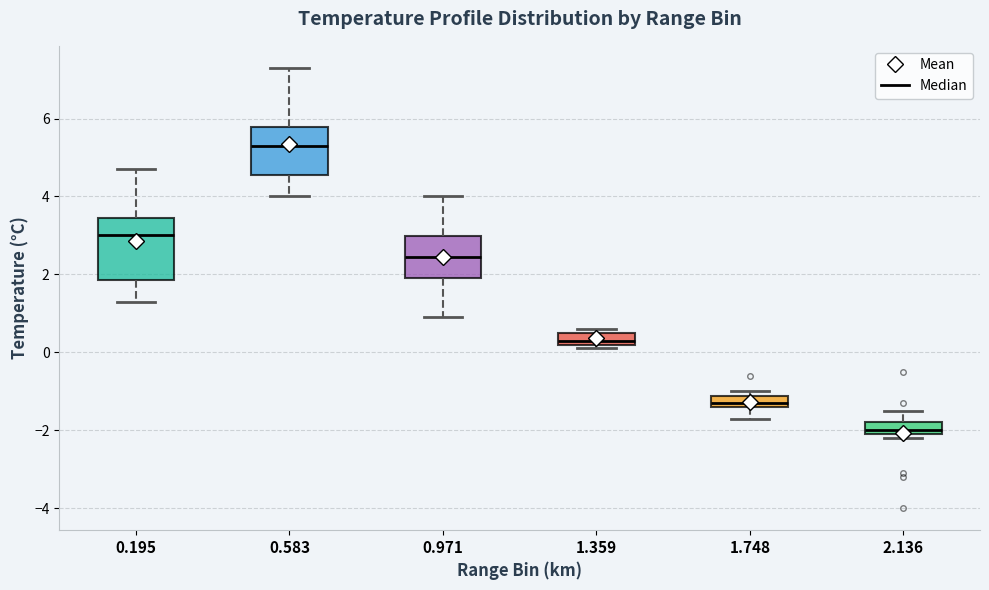

Comparing the boxes themselves (not the whiskers), which one is the tallest?

0.195